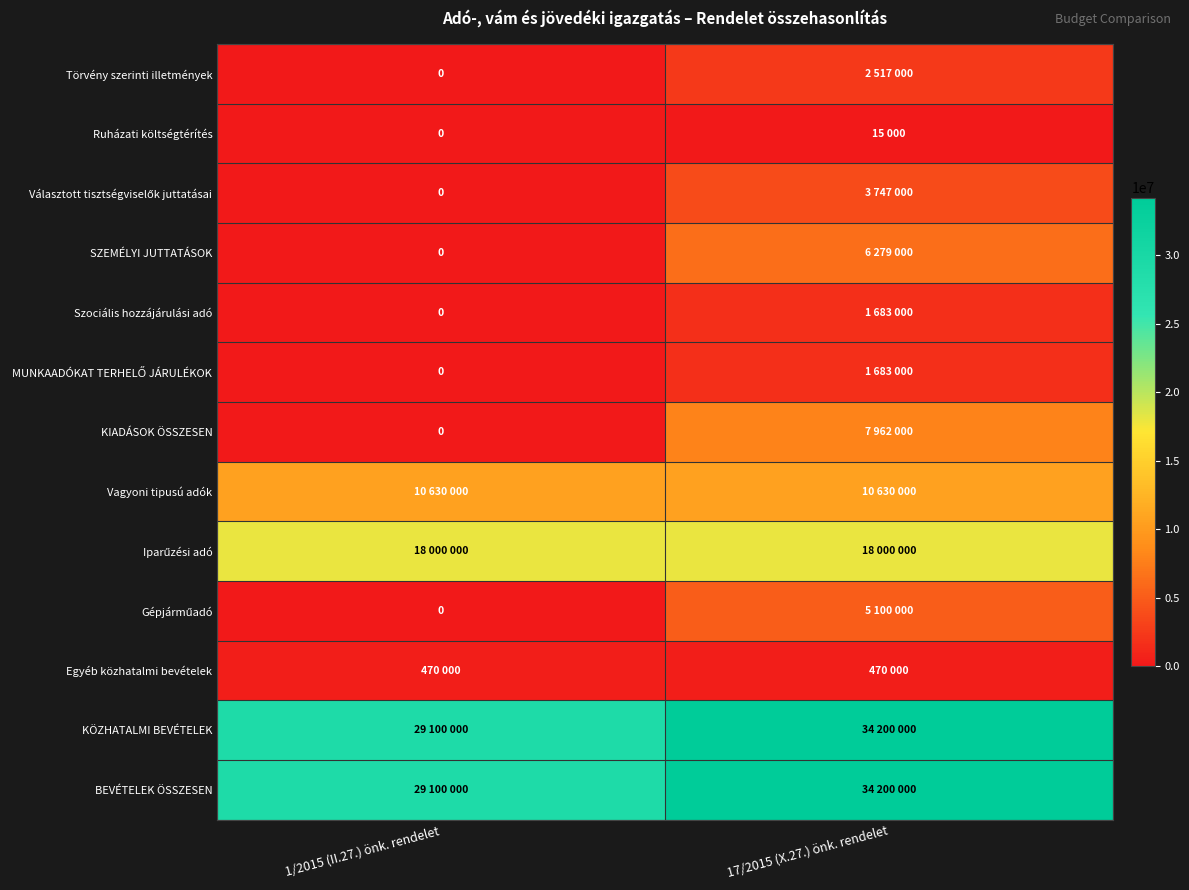

Rank the categories by MUNKAADÓKAT TERHELŐ JÁRULÉKOK value from highest to lowest.

17/2015 (X.27.) önk. rendelet, 1/2015 (II.27.) önk. rendelet